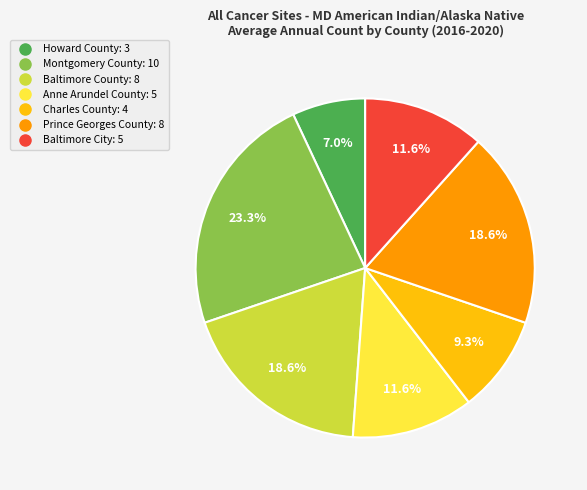

What is the largest slice in the pie chart?

Montgomery County